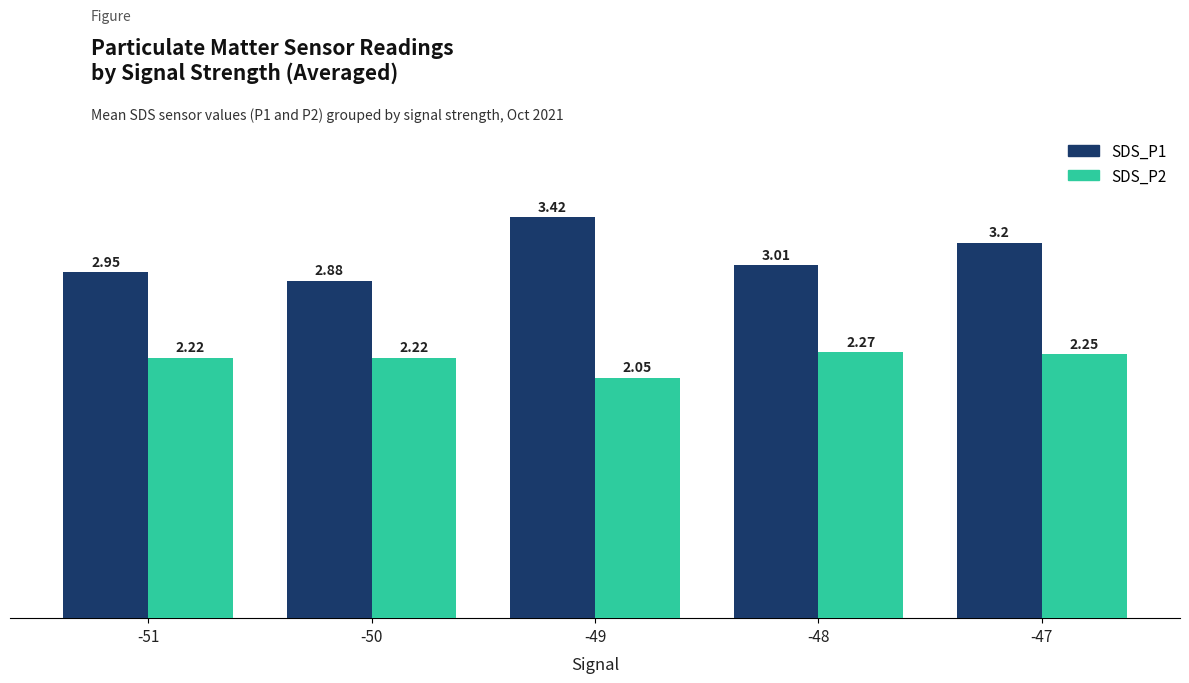

What is the difference between the highest and lowest values at -49?

1.4